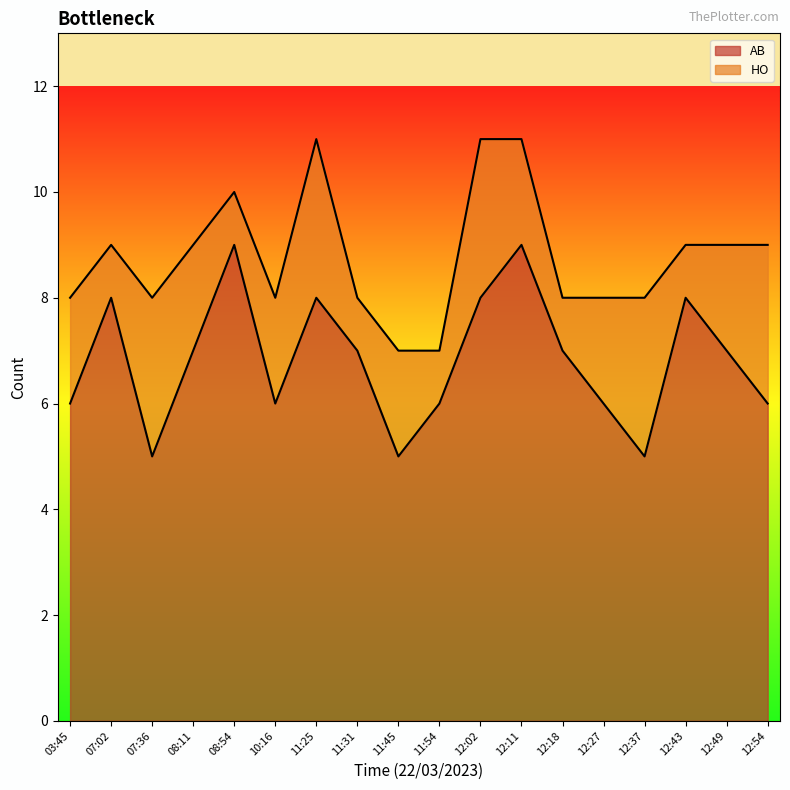

What is the lowest value of the AB series?

5